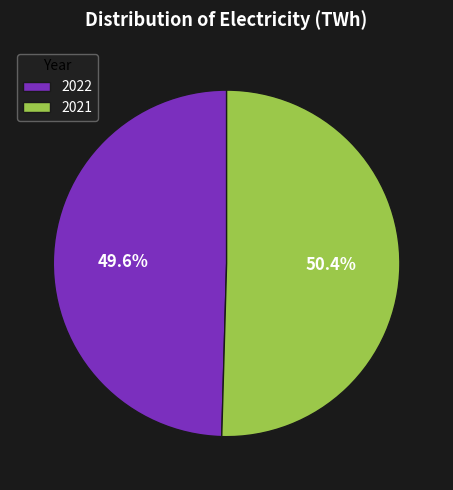

Rank the categories by value from highest to lowest.

2021, 2022